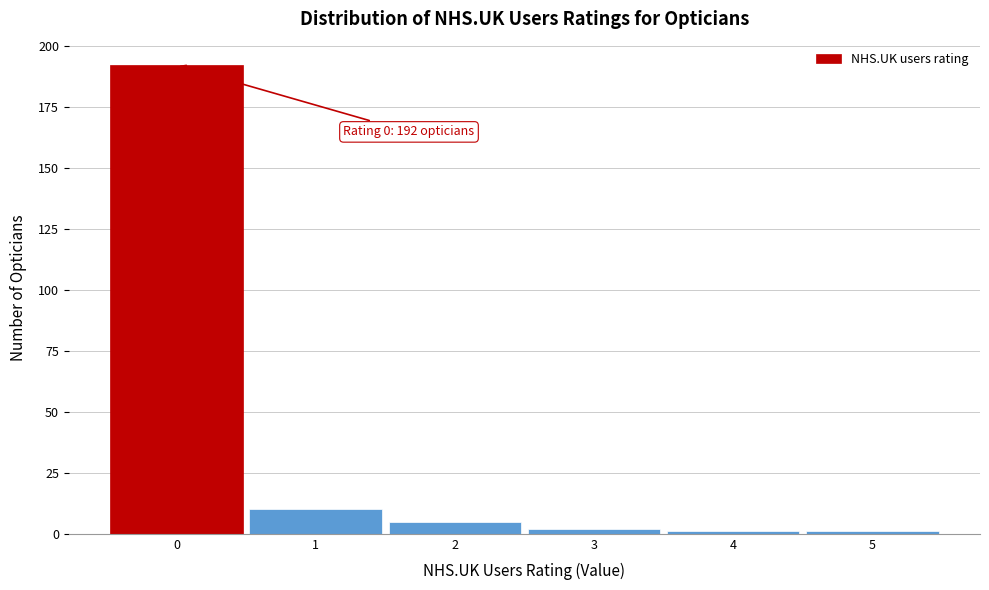

Over which range of the x-axis is the bar tallest?

-0.5 to 0.5